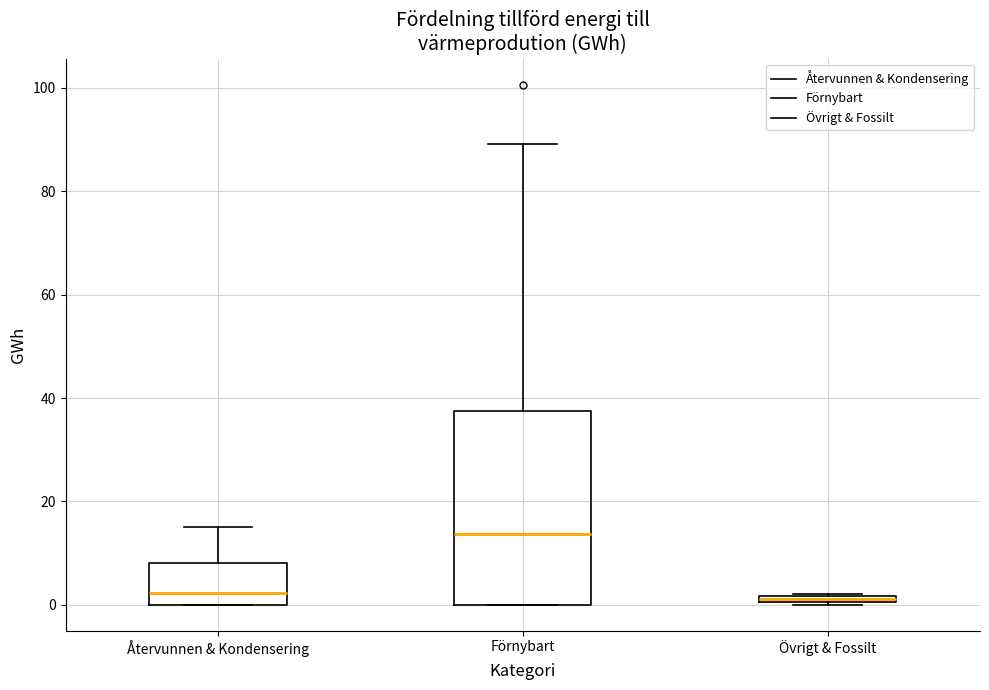

Where does the median line of the box for Förnybart sit on the y-axis? The values are not printed on the chart, so give them approximately, as read against the axis.

14